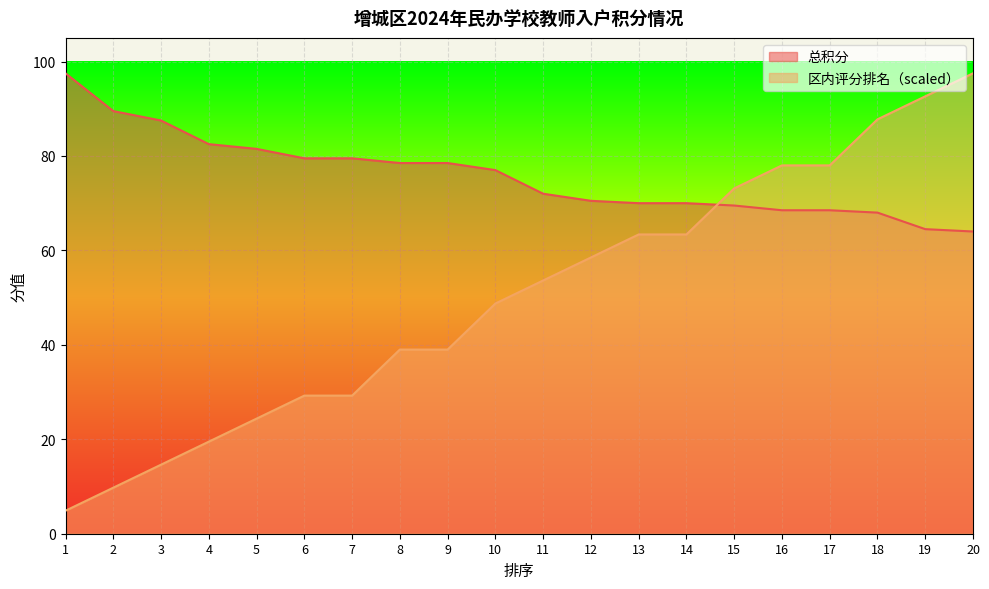

At which label does 总积分 reach its peak?

1